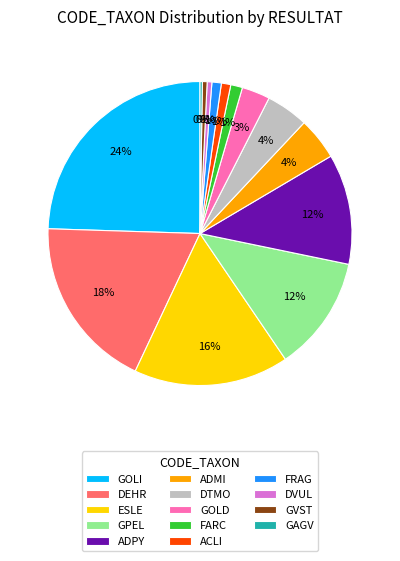

What is the largest slice in the pie chart?

GOLI